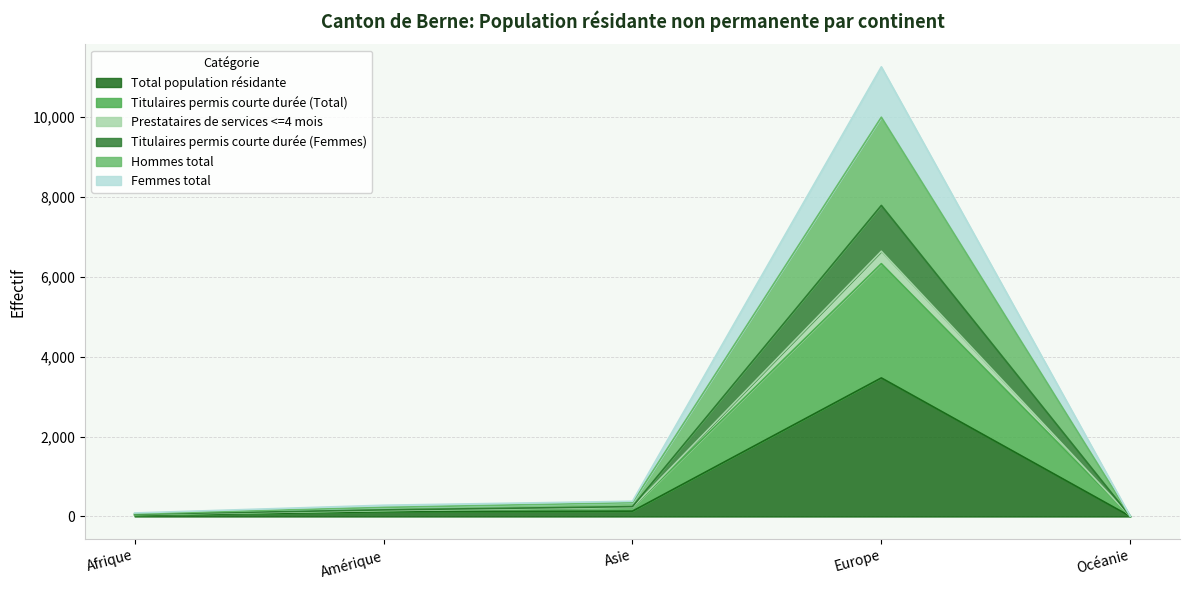

Where is the first local maximum for Titulaires permis courte durée (Femmes)?

Europe